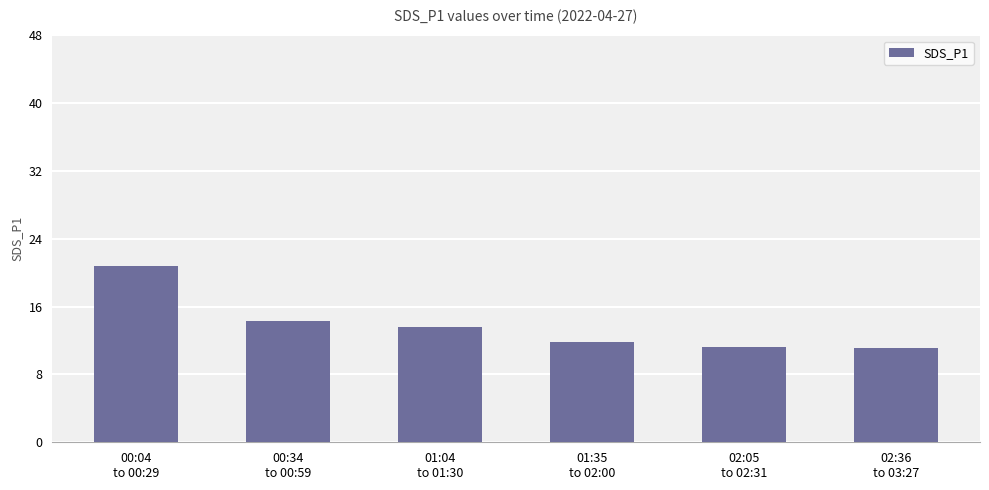

What is the smallest value displayed?

11.1